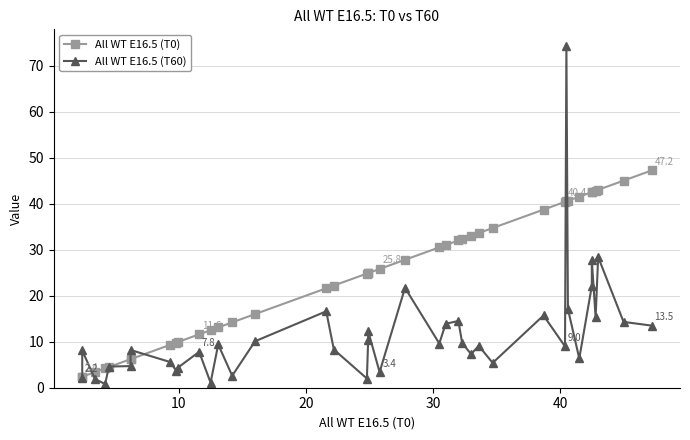

Does the chart display data point markers on the line(s)?

Yes